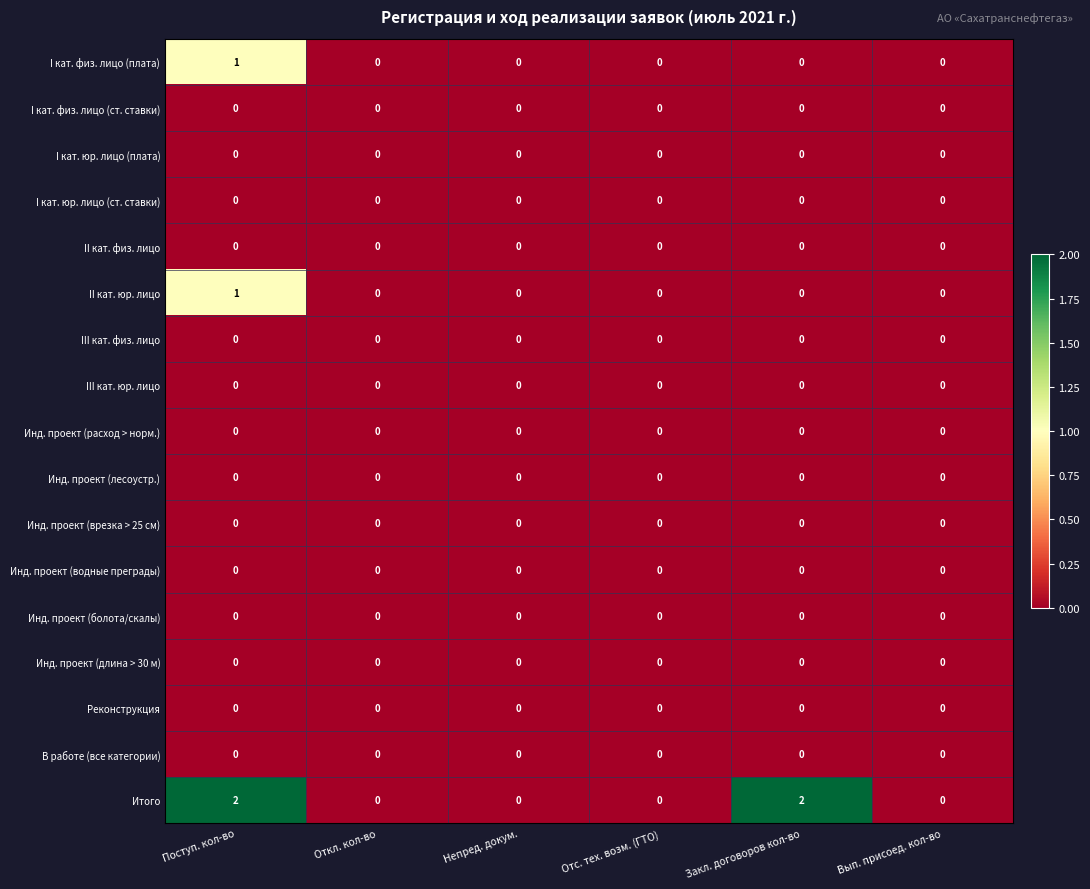

Between Откл. кол-во and Закл. договоров кол-во, which series saw the biggest shift?

Итого